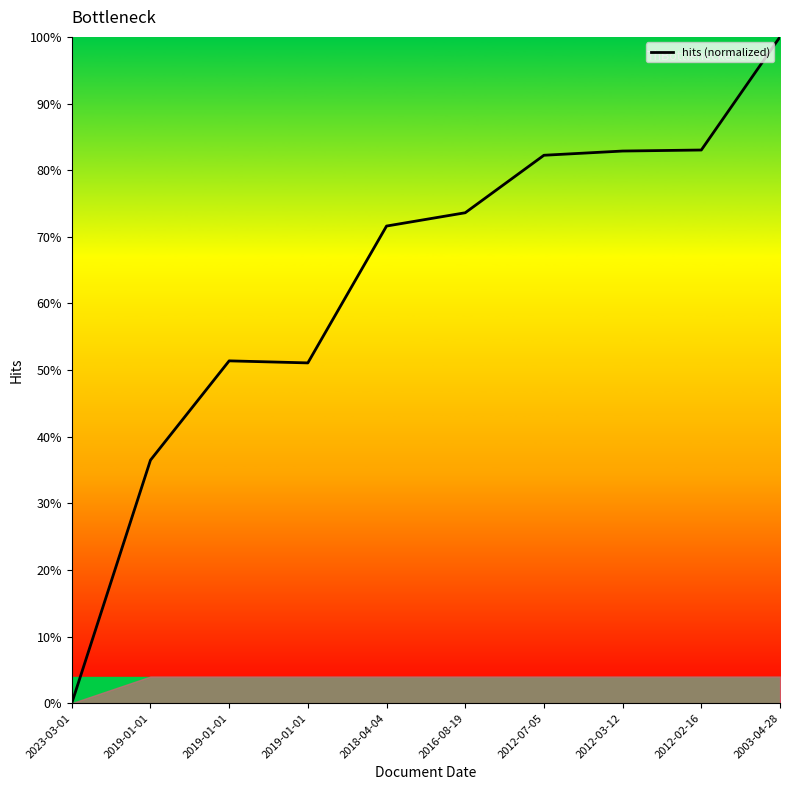

Is this an area chart (filled region under the line)?

Yes